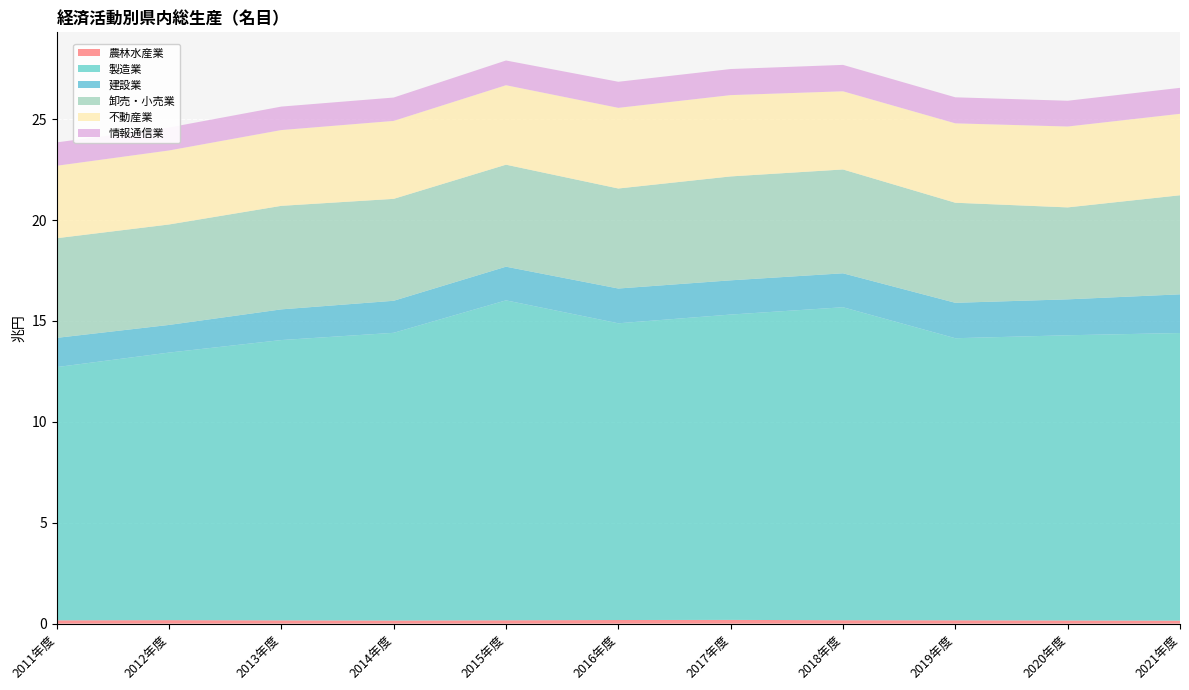

Reading left to right, extract all data points from this chart.

農林水産業: 161867	171228	160090	151288	164097	178094	184003	167205	163282	154190	146254
製造業: 12551820	13261824	13893930	14261777	15857597	14707134	15133574	15512747	13981658	14137478	14256210
建設業: 1448859	1370604	1521294	1587979	1669208	1723298	1696936	1683142	1755698	1780157	1918018
卸売・小売業: 4938866	4978760	5131270	5051415	5055102	4957576	5149959	5146116	4959336	4557539	4909825
不動産業: 3591130	3668349	3755827	3863741	3938744	3997237	4030029	3874719	3935051	4008520	4037553
情報通信業: 1158408	1138744	1163313	1157749	1225665	1292761	1292928	1308600	1290436	1277199	1286635